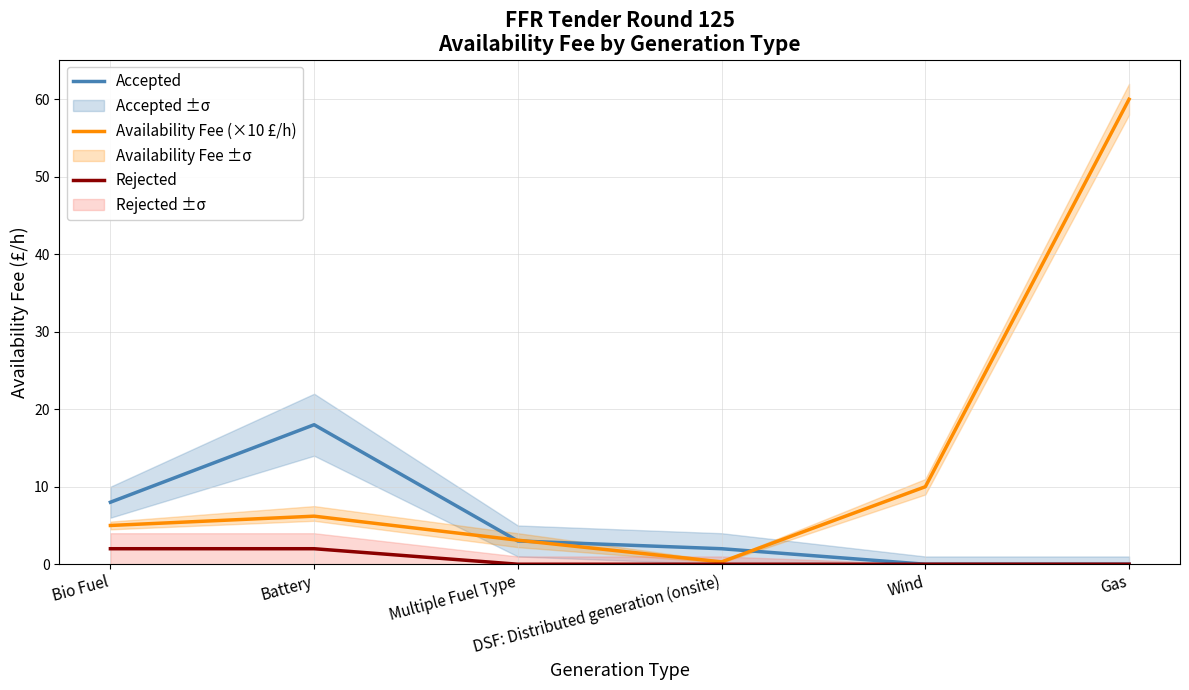

List the series in order of their peak value, highest first.

Availability Fee (×10 £/h), Accepted, Rejected